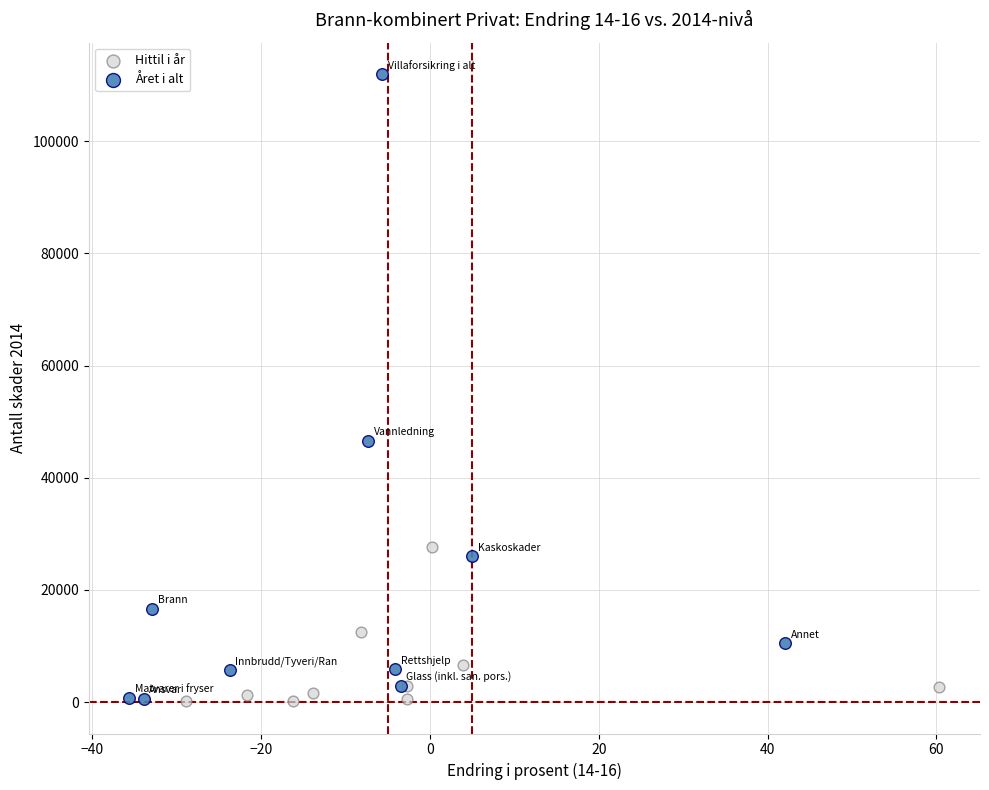

What are all the series names shown in the legend?

Hittil i år, Året i alt